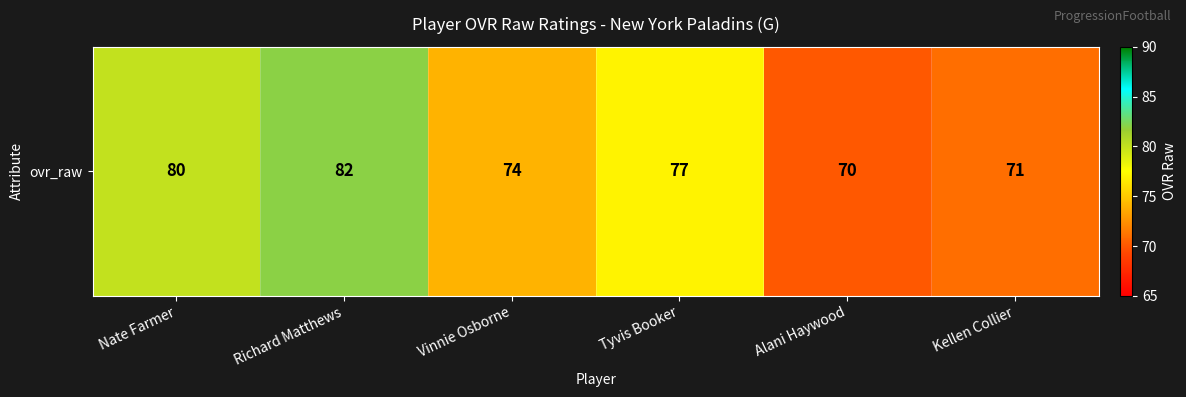

List the labels in order of value, smallest first.

Alani Haywood, Kellen Collier, Vinnie Osborne, Tyvis Booker, Nate Farmer, Richard Matthews